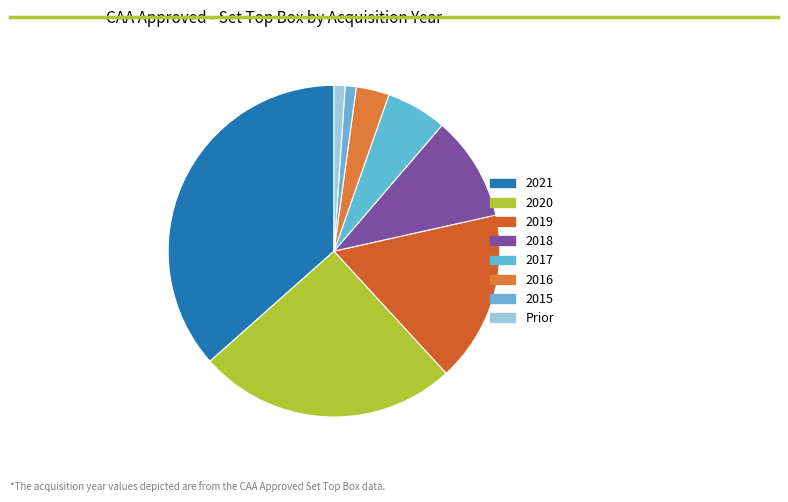

Which slice is the largest?

2021